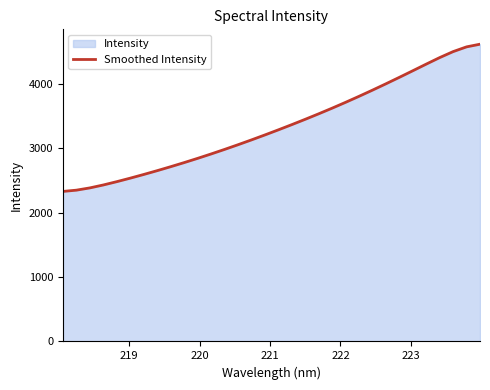

What is the minimum value shown in the chart?

2330.5